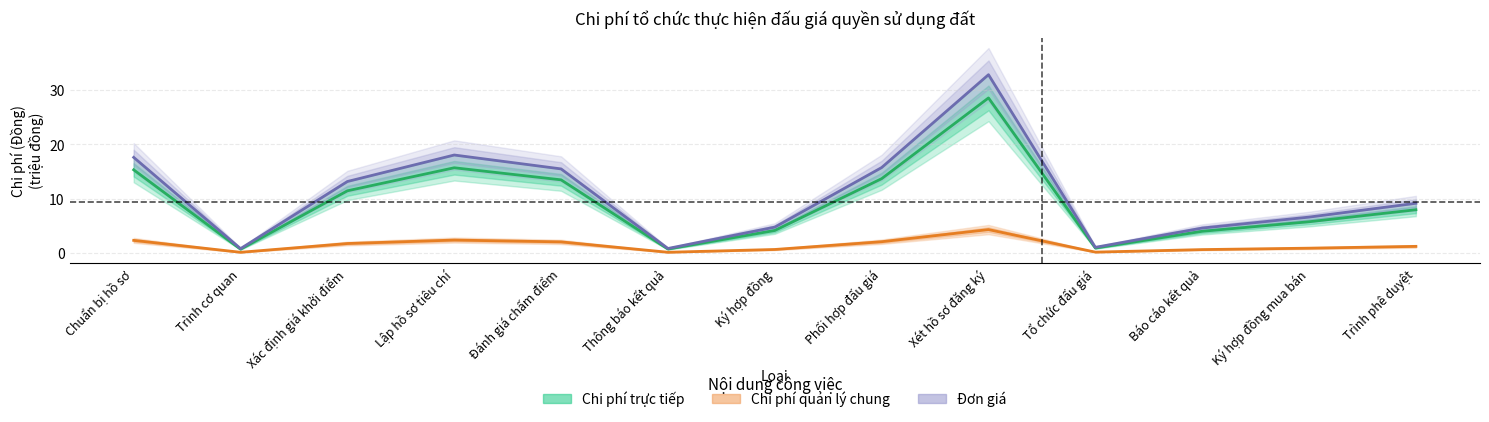

What is the value of the Đơn giá point at the 8th from the left?

15.7